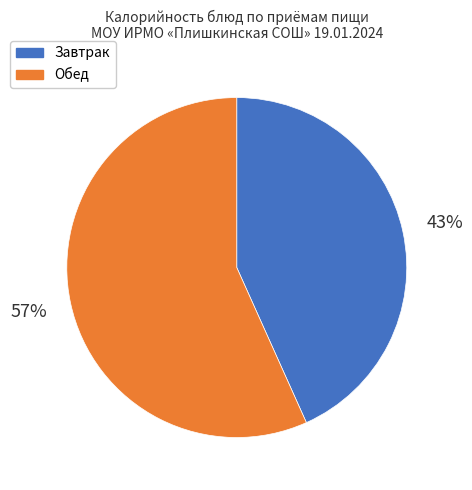

Which has a higher value, Обед or Завтрак?

Обед